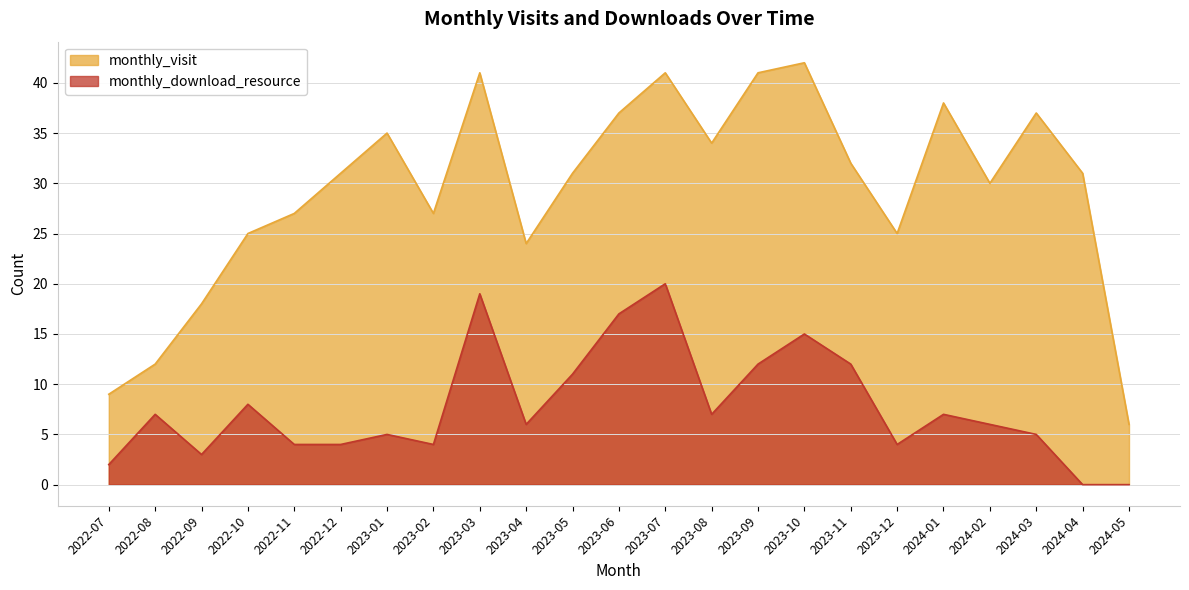

Rank the series by their average value, from lowest to highest.

monthly_download_resource, monthly_visit